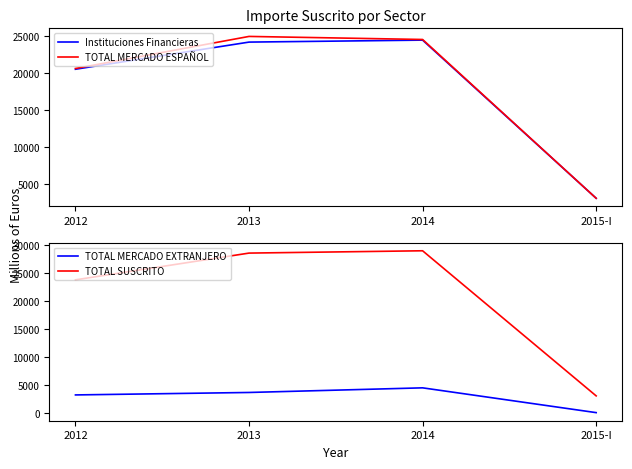

What is the difference between the highest and lowest values at 2014?

24565.1